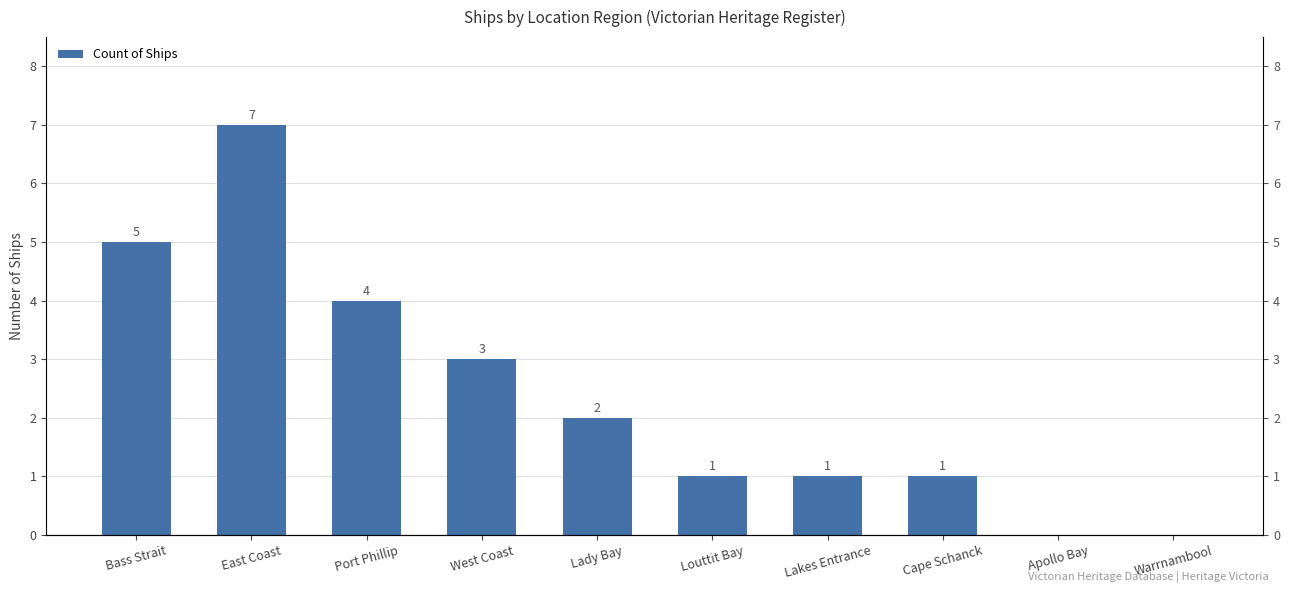

Reading left to right, list all the values displayed in this chart.

Bass Strait=5	East Coast=7	Port Phillip=4	West Coast=3	Lady Bay=2	Louttit Bay=1	Lakes Entrance=1	Cape Schanck=1	Apollo Bay=0	Warrnambool=0